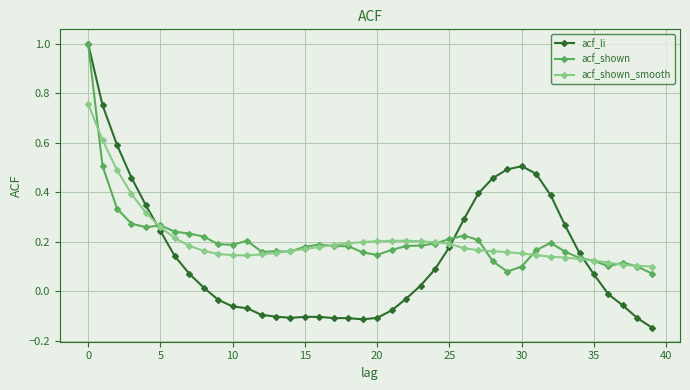

True or false: acf_shown has more than 1 interior local peaks.

True